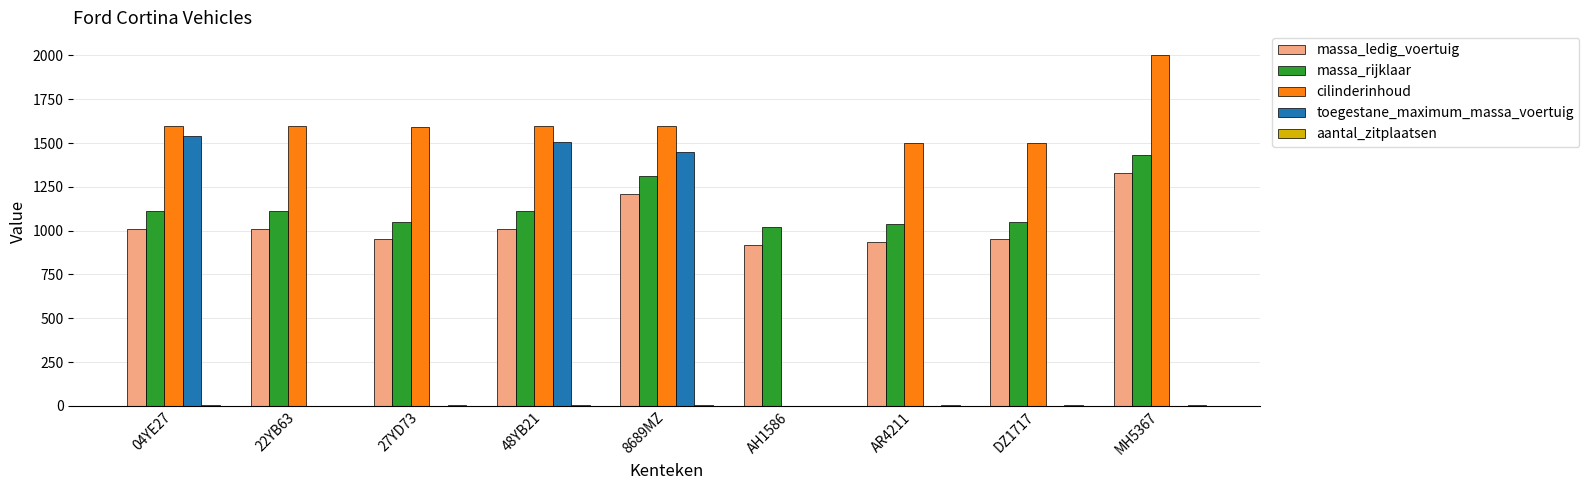

The cilinderinhoud series shows 868 at DZ1717. True or false?

False